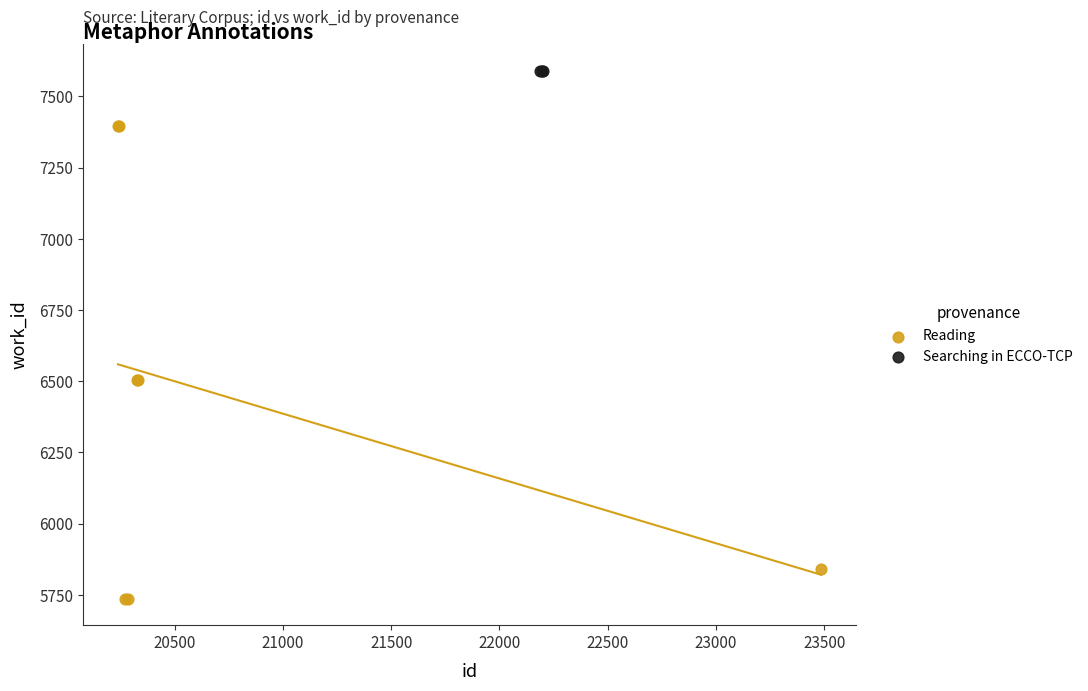

Which series contains the highest Y value?

Searching in ECCO-TCP